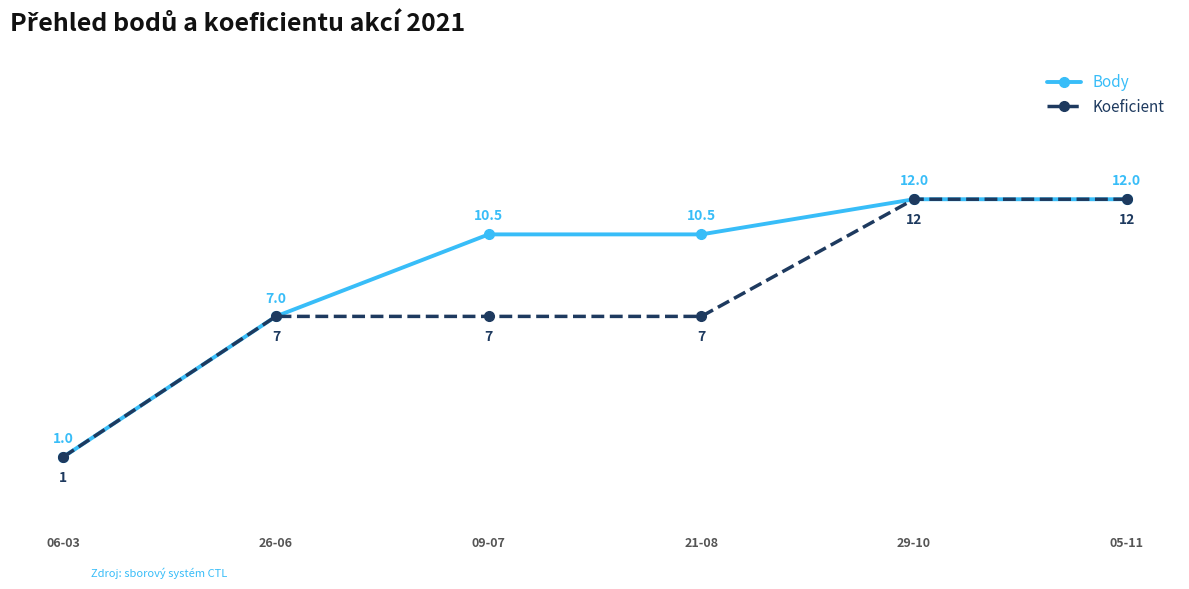

What are all the series names shown in the legend?

Body, Koeficient